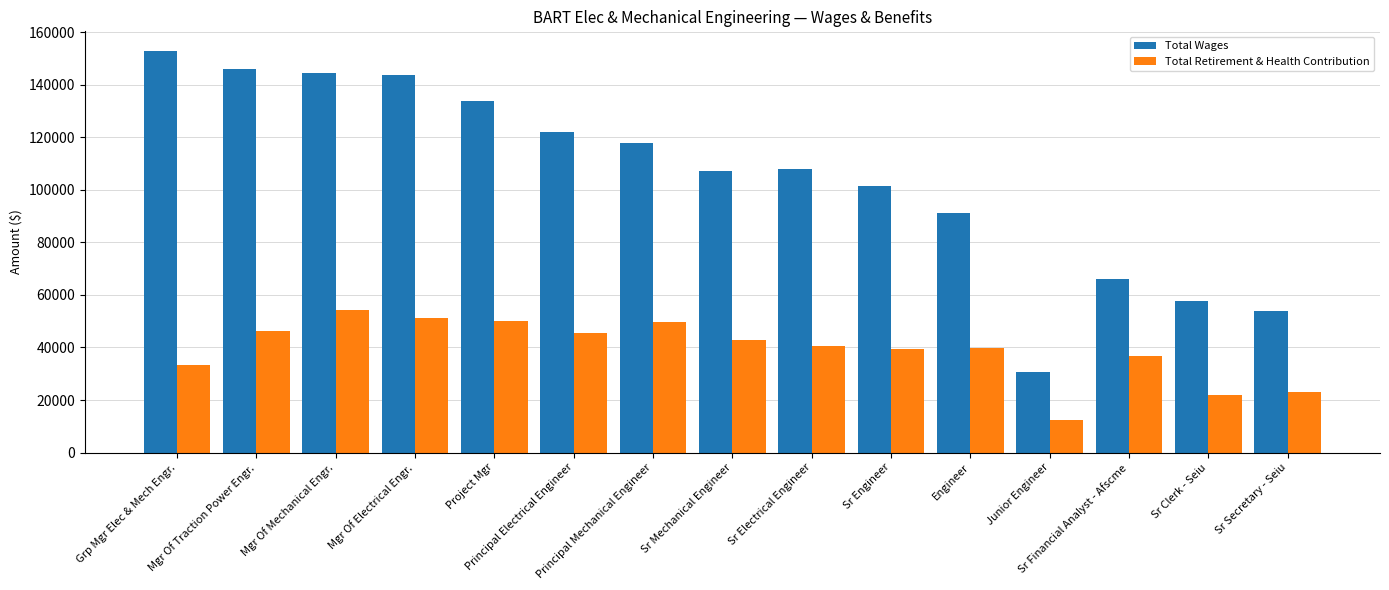

What is the difference between the Total Wages values at Mgr Of Traction Power Engr. and Junior Engineer?

115565